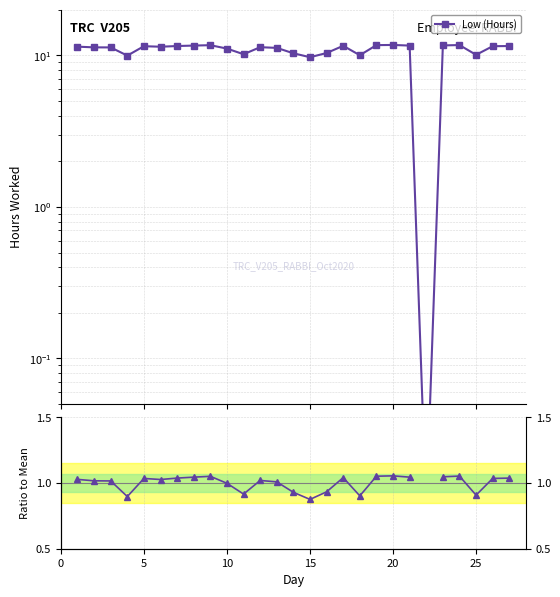

What is the difference between the maximum and second lowest values in the Ratio to Mean series?

0.2